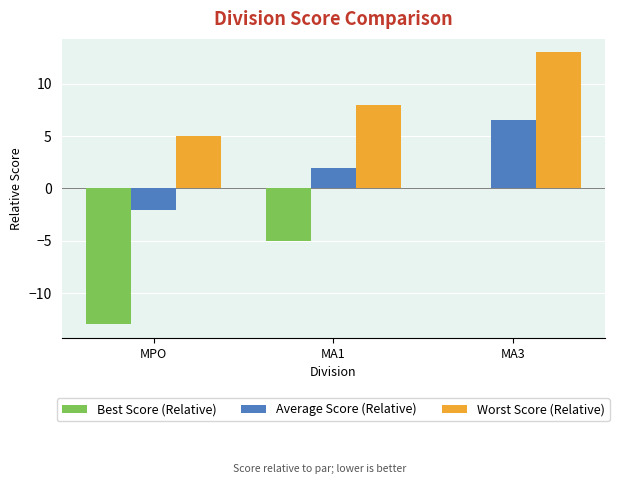

What is the total value across all series at MPO?

-10.1